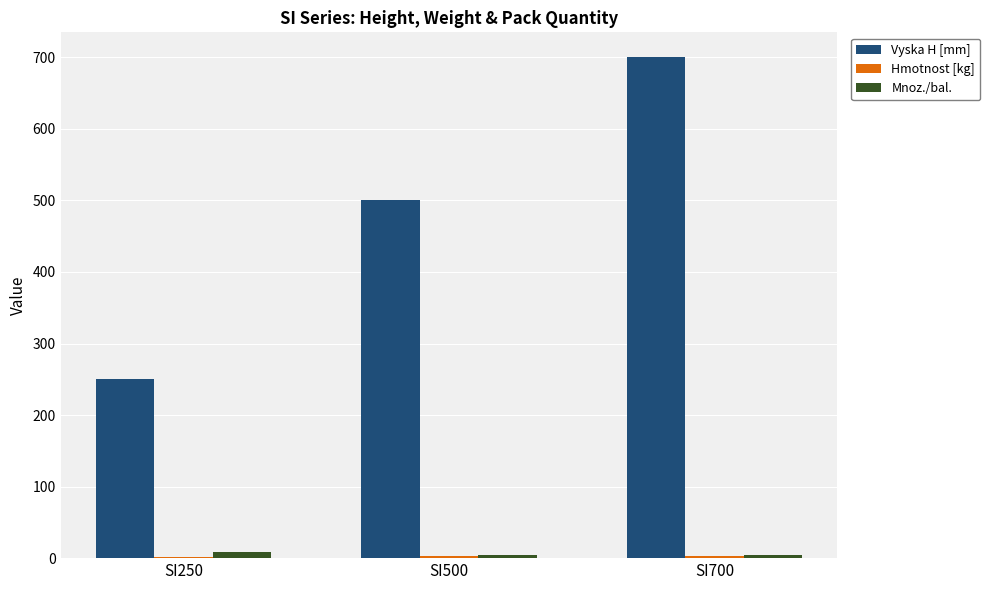

How many groups of bars are there?

3